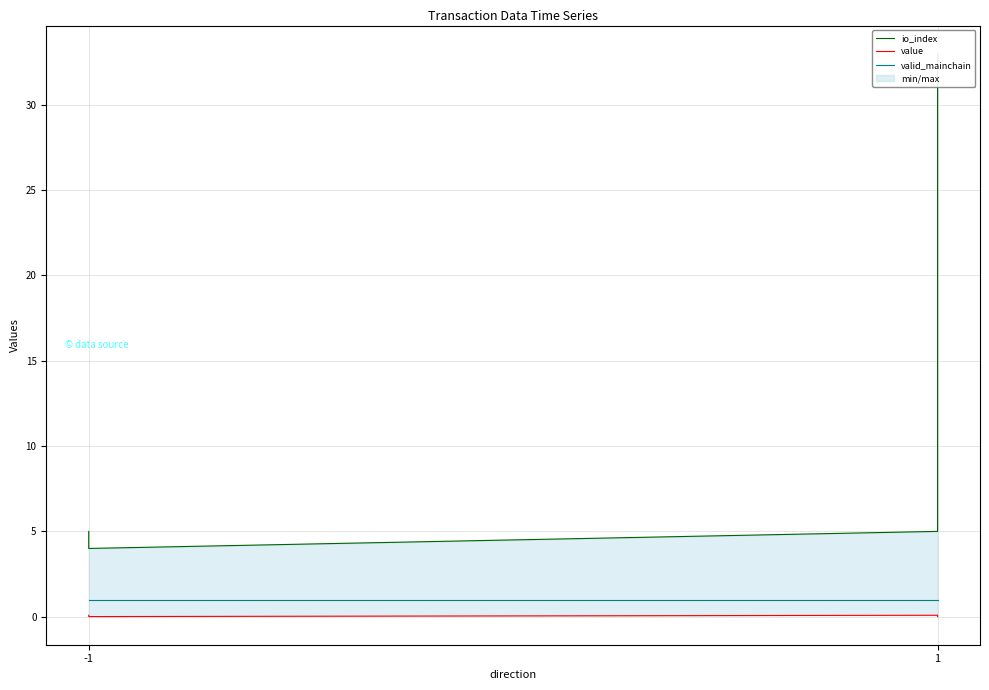

What are all the series names shown in the legend?

io_index, value, valid_mainchain